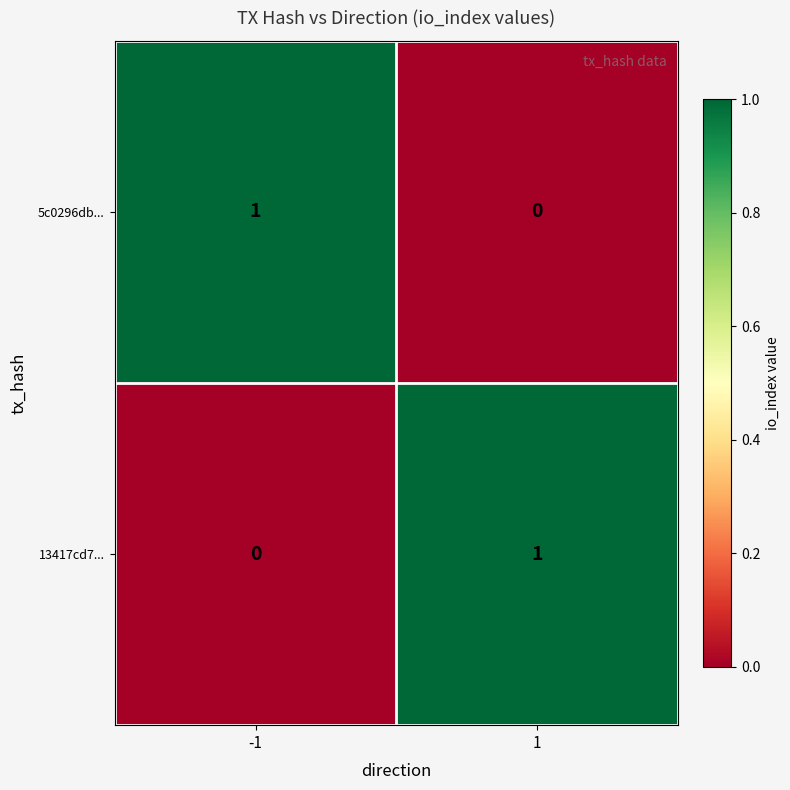

At how many categories does at least one series exceed 0?

2